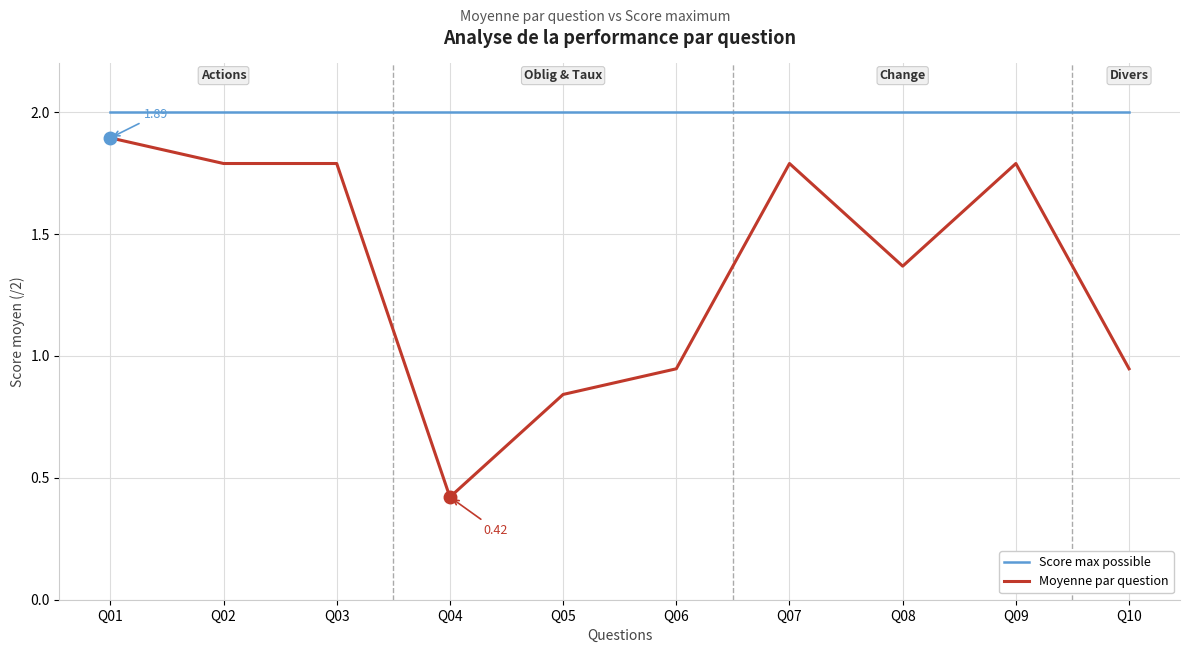

Which series changed the most between Q02 and Q06?

Moyenne par question